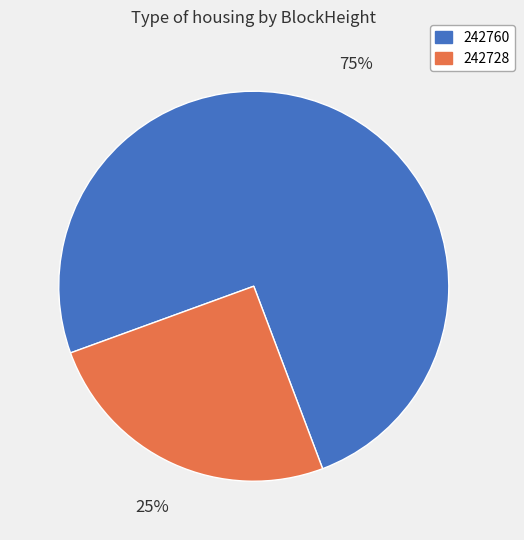

Count the number of slices in the pie.

2